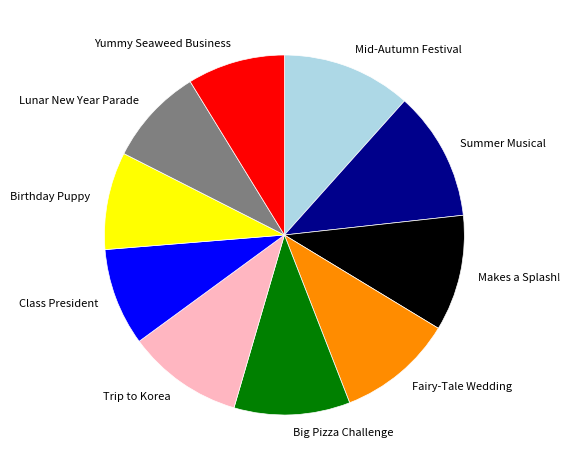

Is Yummy Seaweed Business the majority of the pie?

No